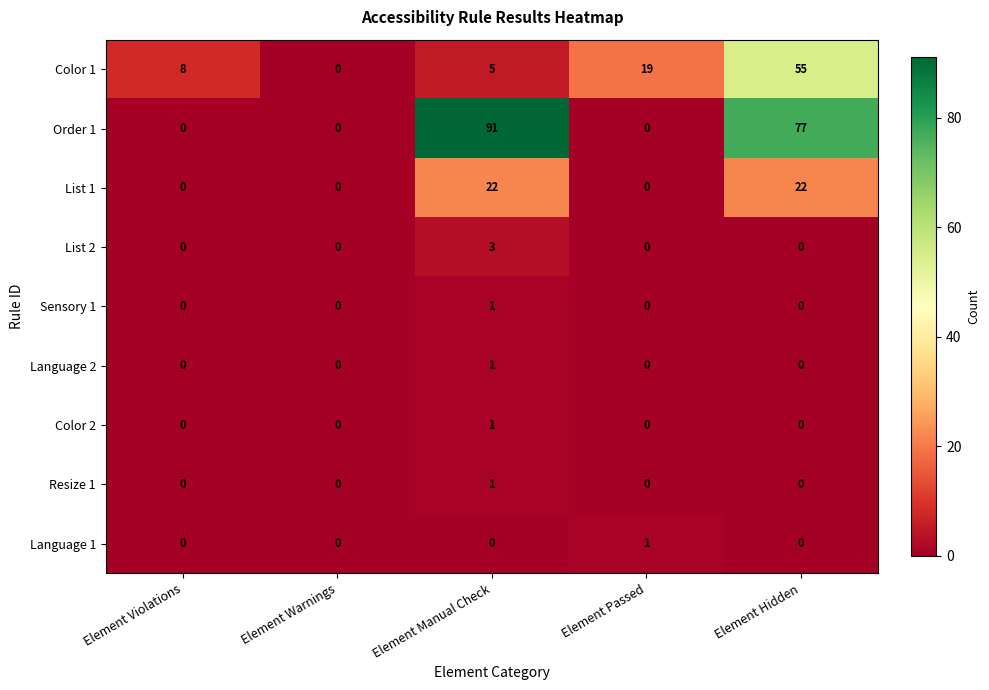

Between Element Manual Check and Element Hidden, which series saw the biggest shift?

Color 1